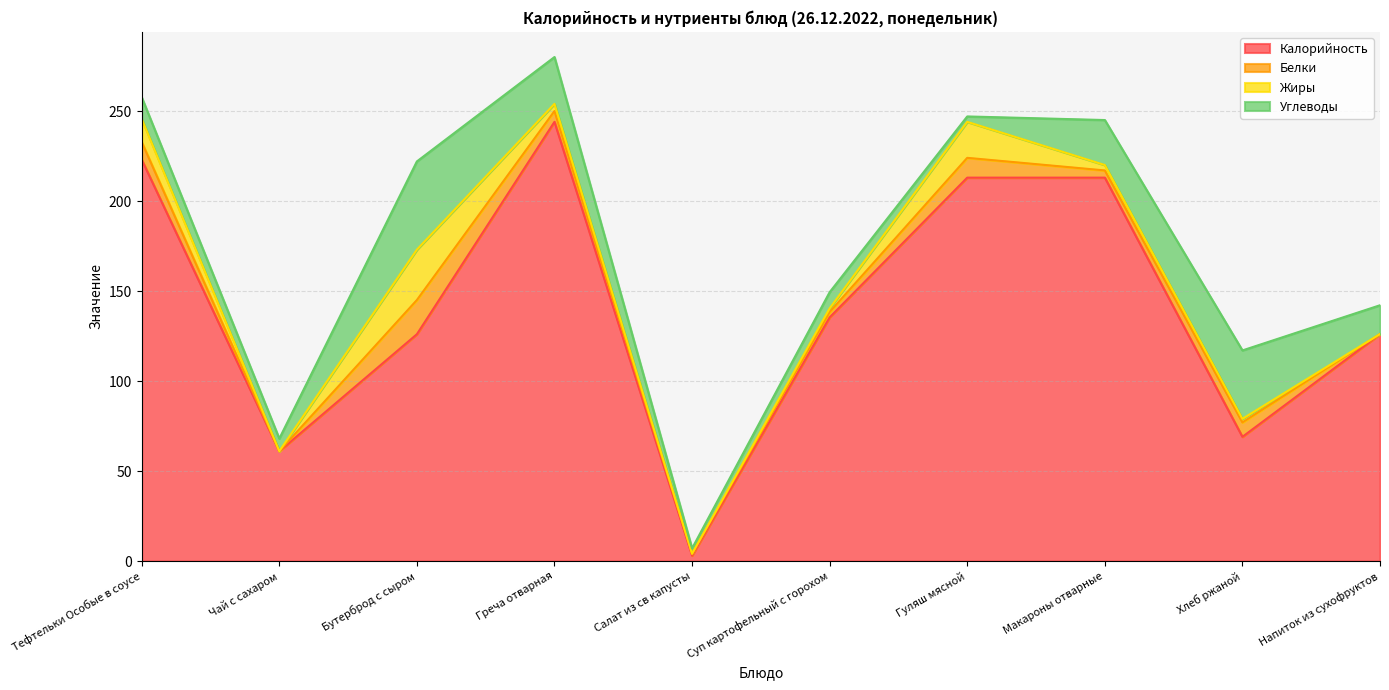

True or false: Углеводы and Калорийность intersect in this chart.

False